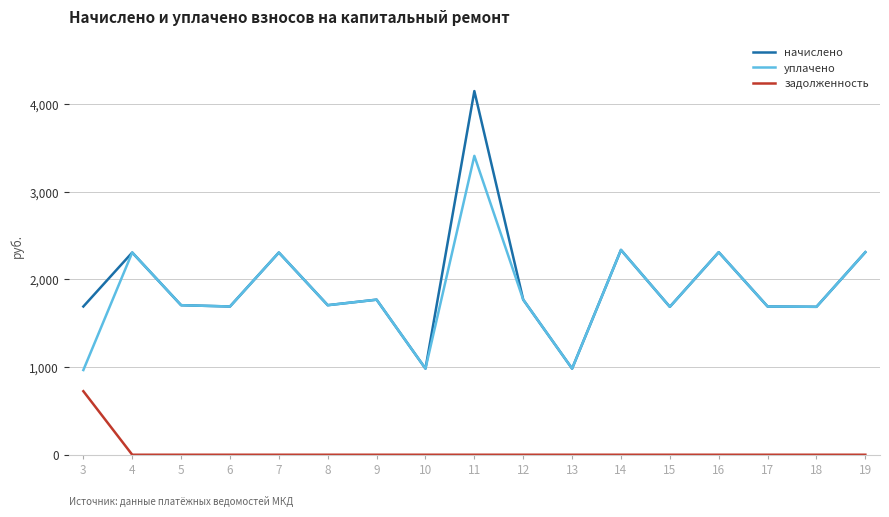

Which series has the largest range (max minus min)?

начислено